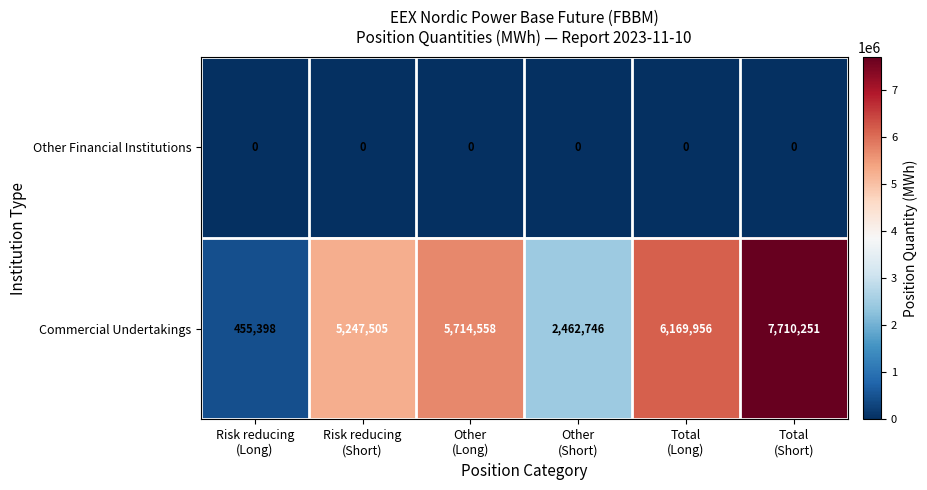

At Risk reducing
(Long), list the series in order from largest to smallest.

Commercial Undertakings, Other Financial Institutions